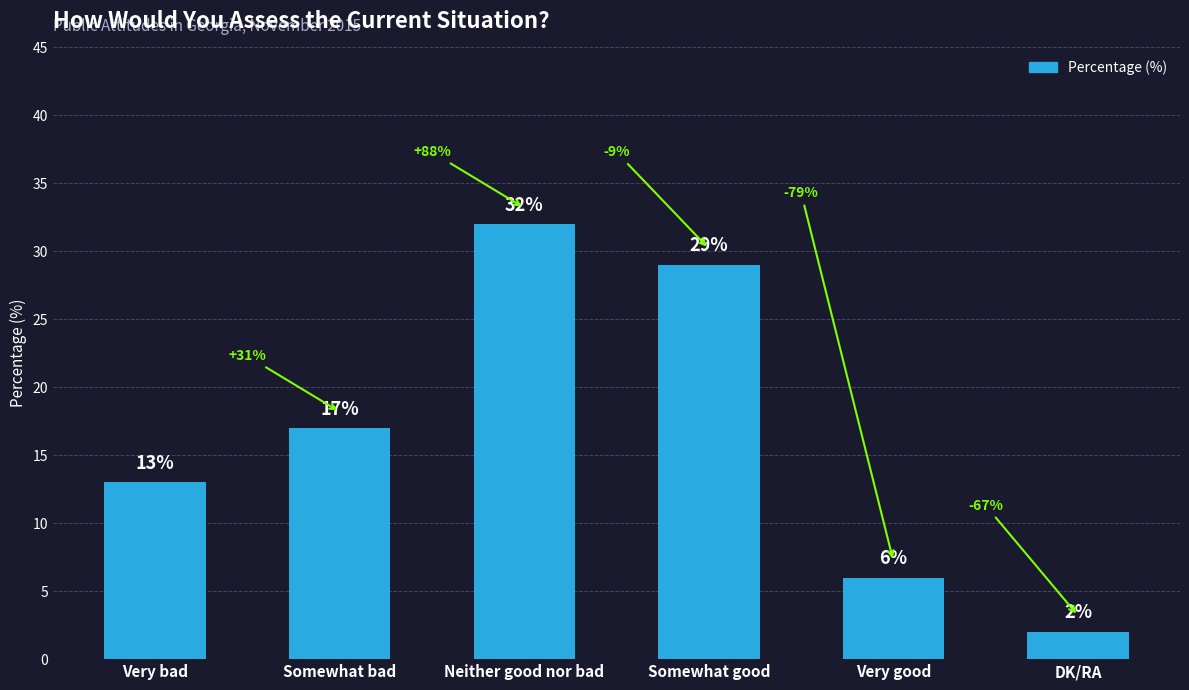

What is the difference between the values at Very bad and Neither good nor bad?

19